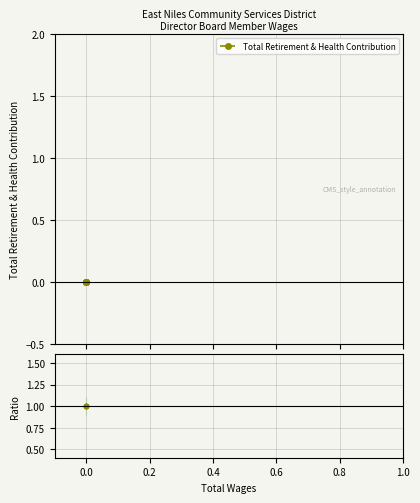

Between 0.0 and 0.2, which series saw the biggest shift?

Total Retirement & Health Contribution